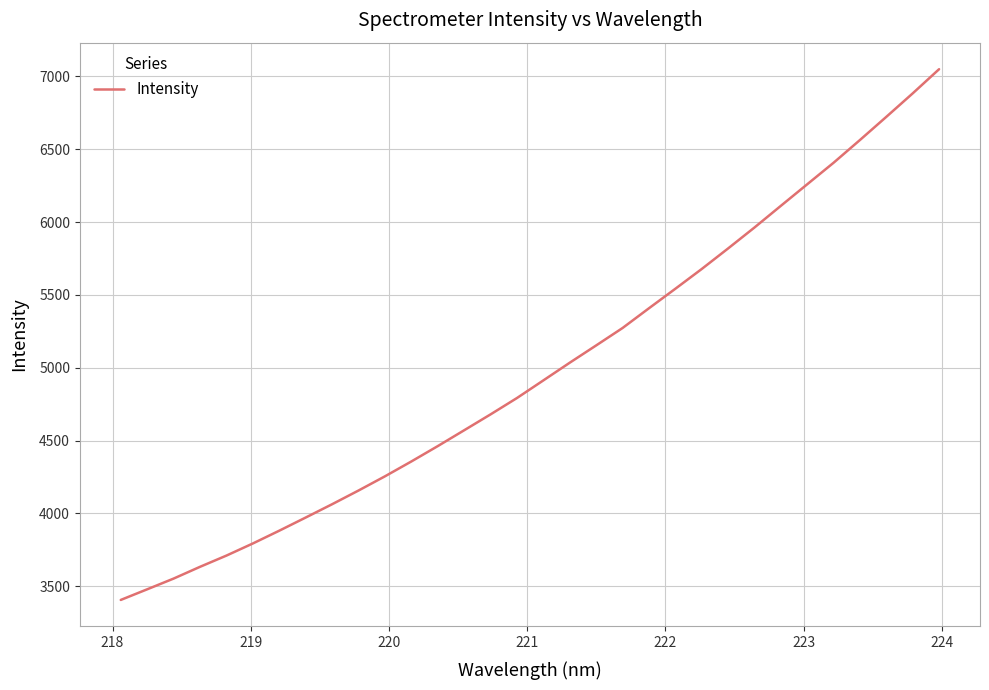

What is the smallest value displayed?

3405.0